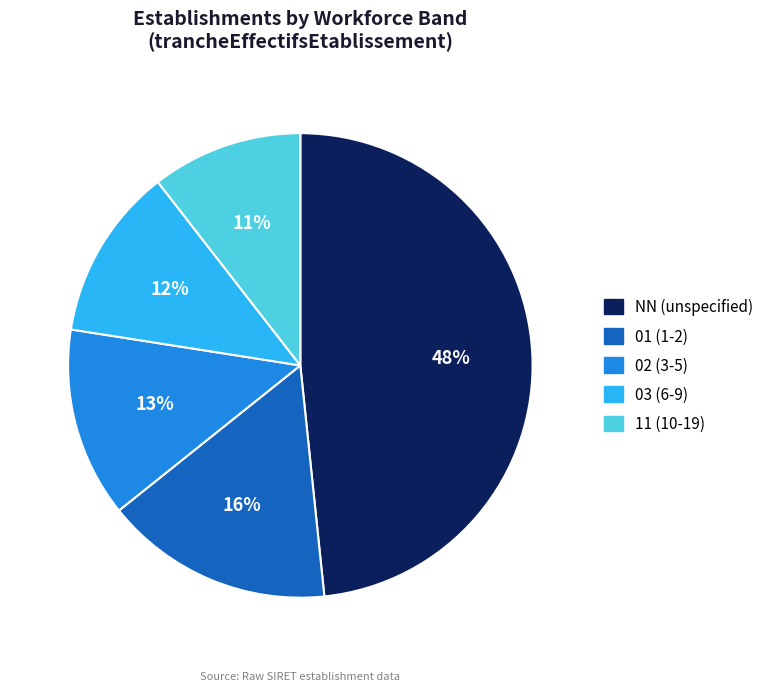

True or false: NN (unspecified) accounts for 61% of the total.

False